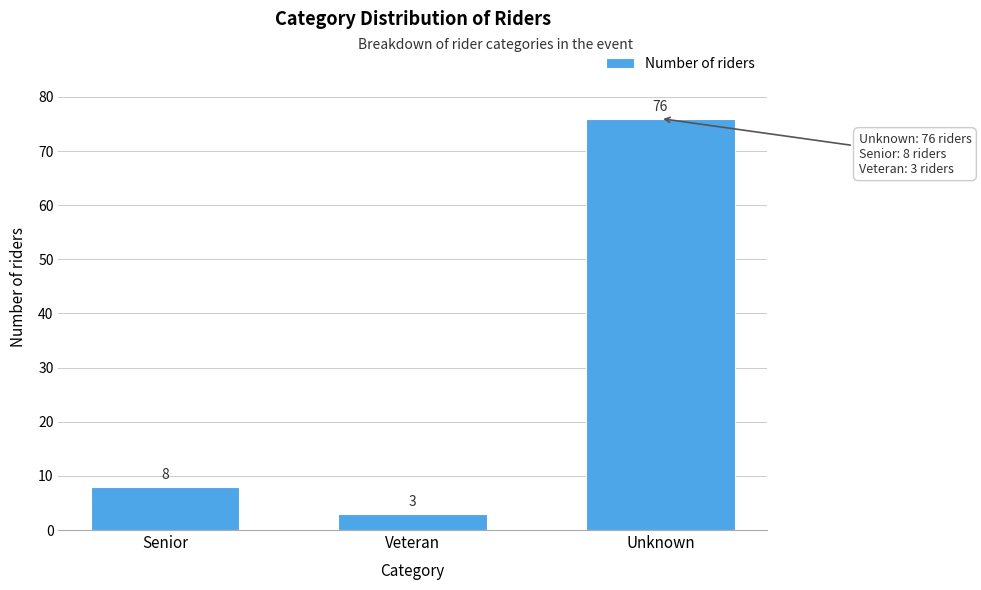

Reading right to left, list all the values displayed in this chart.

Unknown=76	Veteran=3	Senior=8